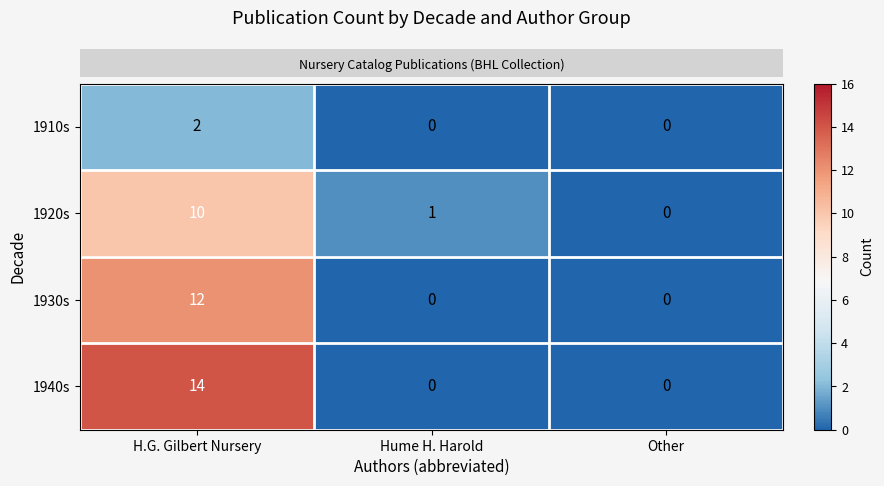

What is the maximum value shown in the chart?

14